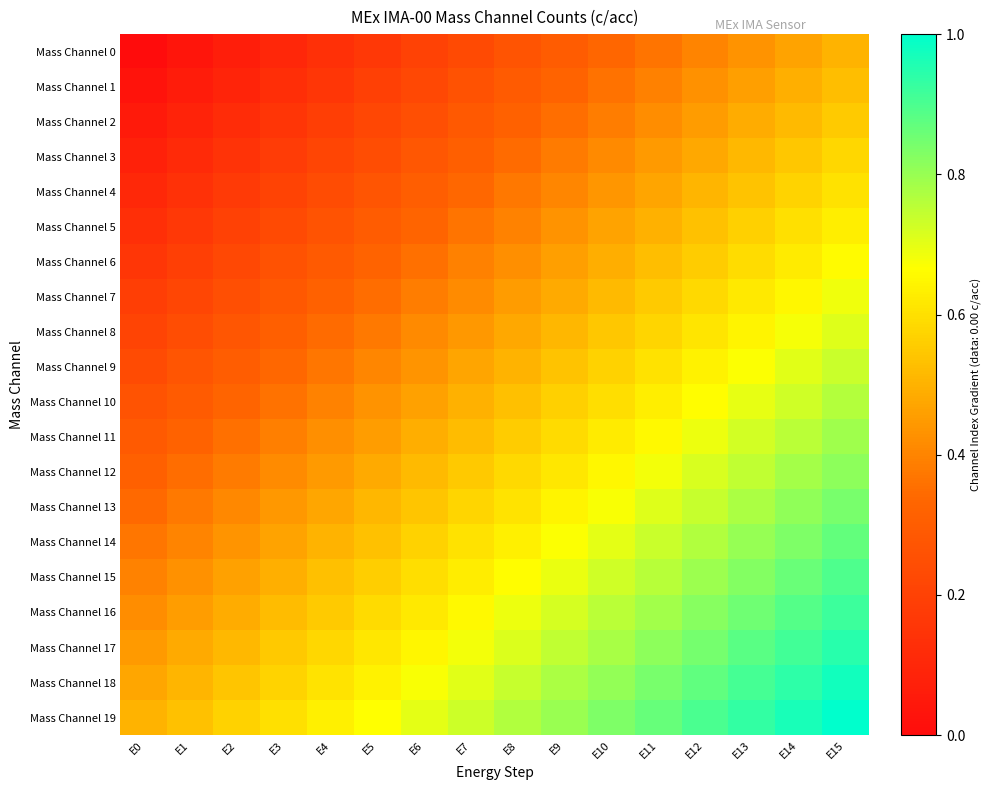

Reading left to right, list all the values displayed in this chart.

Mass Channel 0: E0=0.0	E1=0.0	E2=0.1	E3=0.1	E4=0.1	E5=0.2	E6=0.2	E7=0.2	E8=0.3	E9=0.3	E10=0.3	E11=0.4	E12=0.4	E13=0.4	E14=0.5	E15=0.5
Mass Channel 1: E0=0.0	E1=0.1	E2=0.1	E3=0.1	E4=0.2	E5=0.2	E6=0.2	E7=0.3	E8=0.3	E9=0.3	E10=0.4	E11=0.4	E12=0.4	E13=0.5	E14=0.5	E15=0.5
Mass Channel 2: E0=0.1	E1=0.1	E2=0.1	E3=0.2	E4=0.2	E5=0.2	E6=0.3	E7=0.3	E8=0.3	E9=0.4	E10=0.4	E11=0.4	E12=0.5	E13=0.5	E14=0.5	E15=0.6
Mass Channel 3: E0=0.1	E1=0.1	E2=0.1	E3=0.2	E4=0.2	E5=0.2	E6=0.3	E7=0.3	E8=0.3	E9=0.4	E10=0.4	E11=0.4	E12=0.5	E13=0.5	E14=0.5	E15=0.6
Mass Channel 4: E0=0.1	E1=0.1	E2=0.2	E3=0.2	E4=0.2	E5=0.3	E6=0.3	E7=0.3	E8=0.4	E9=0.4	E10=0.4	E11=0.5	E12=0.5	E13=0.5	E14=0.6	E15=0.6
Mass Channel 5: E0=0.1	E1=0.2	E2=0.2	E3=0.2	E4=0.3	E5=0.3	E6=0.3	E7=0.4	E8=0.4	E9=0.4	E10=0.5	E11=0.5	E12=0.5	E13=0.6	E14=0.6	E15=0.6
Mass Channel 6: E0=0.2	E1=0.2	E2=0.2	E3=0.3	E4=0.3	E5=0.3	E6=0.4	E7=0.4	E8=0.4	E9=0.5	E10=0.5	E11=0.5	E12=0.6	E13=0.6	E14=0.6	E15=0.7
Mass Channel 7: E0=0.2	E1=0.2	E2=0.3	E3=0.3	E4=0.3	E5=0.4	E6=0.4	E7=0.4	E8=0.5	E9=0.5	E10=0.5	E11=0.6	E12=0.6	E13=0.6	E14=0.7	E15=0.7
Mass Channel 8: E0=0.2	E1=0.2	E2=0.3	E3=0.3	E4=0.3	E5=0.4	E6=0.4	E7=0.4	E8=0.5	E9=0.5	E10=0.5	E11=0.6	E12=0.6	E13=0.6	E14=0.7	E15=0.7
Mass Channel 9: E0=0.2	E1=0.3	E2=0.3	E3=0.3	E4=0.4	E5=0.4	E6=0.4	E7=0.5	E8=0.5	E9=0.5	E10=0.6	E11=0.6	E12=0.6	E13=0.7	E14=0.7	E15=0.7
Mass Channel 10: E0=0.3	E1=0.3	E2=0.3	E3=0.4	E4=0.4	E5=0.4	E6=0.5	E7=0.5	E8=0.5	E9=0.6	E10=0.6	E11=0.6	E12=0.7	E13=0.7	E14=0.7	E15=0.8
Mass Channel 11: E0=0.3	E1=0.3	E2=0.4	E3=0.4	E4=0.4	E5=0.5	E6=0.5	E7=0.5	E8=0.6	E9=0.6	E10=0.6	E11=0.7	E12=0.7	E13=0.7	E14=0.8	E15=0.8
Mass Channel 12: E0=0.3	E1=0.3	E2=0.4	E3=0.4	E4=0.4	E5=0.5	E6=0.5	E7=0.5	E8=0.6	E9=0.6	E10=0.6	E11=0.7	E12=0.7	E13=0.7	E14=0.8	E15=0.8
Mass Channel 13: E0=0.3	E1=0.4	E2=0.4	E3=0.4	E4=0.5	E5=0.5	E6=0.5	E7=0.6	E8=0.6	E9=0.6	E10=0.7	E11=0.7	E12=0.7	E13=0.8	E14=0.8	E15=0.8
Mass Channel 14: E0=0.4	E1=0.4	E2=0.4	E3=0.5	E4=0.5	E5=0.5	E6=0.6	E7=0.6	E8=0.6	E9=0.7	E10=0.7	E11=0.7	E12=0.8	E13=0.8	E14=0.8	E15=0.9
Mass Channel 15: E0=0.4	E1=0.4	E2=0.5	E3=0.5	E4=0.5	E5=0.6	E6=0.6	E7=0.6	E8=0.7	E9=0.7	E10=0.7	E11=0.8	E12=0.8	E13=0.8	E14=0.9	E15=0.9
Mass Channel 16: E0=0.4	E1=0.5	E2=0.5	E3=0.5	E4=0.6	E5=0.6	E6=0.6	E7=0.7	E8=0.7	E9=0.7	E10=0.8	E11=0.8	E12=0.8	E13=0.9	E14=0.9	E15=0.9
Mass Channel 17: E0=0.4	E1=0.5	E2=0.5	E3=0.5	E4=0.6	E5=0.6	E6=0.6	E7=0.7	E8=0.7	E9=0.7	E10=0.8	E11=0.8	E12=0.8	E13=0.9	E14=0.9	E15=0.9
Mass Channel 18: E0=0.5	E1=0.5	E2=0.5	E3=0.6	E4=0.6	E5=0.6	E6=0.7	E7=0.7	E8=0.7	E9=0.8	E10=0.8	E11=0.8	E12=0.9	E13=0.9	E14=0.9	E15=1.0
Mass Channel 19: E0=0.5	E1=0.5	E2=0.6	E3=0.6	E4=0.6	E5=0.7	E6=0.7	E7=0.7	E8=0.8	E9=0.8	E10=0.8	E11=0.9	E12=0.9	E13=0.9	E14=1.0	E15=1.0